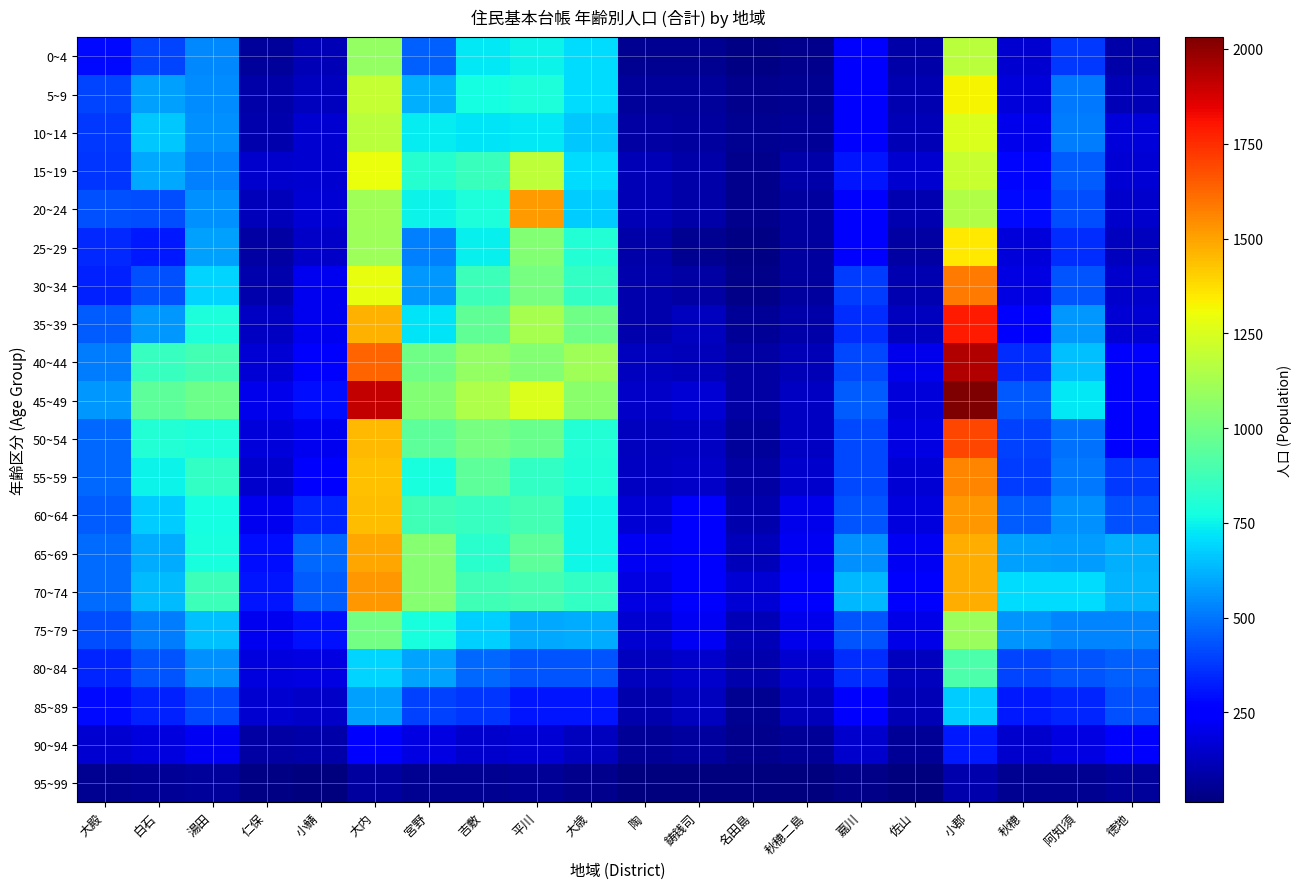

At which category does the chart reach its minimum across all series?

鋳銭司